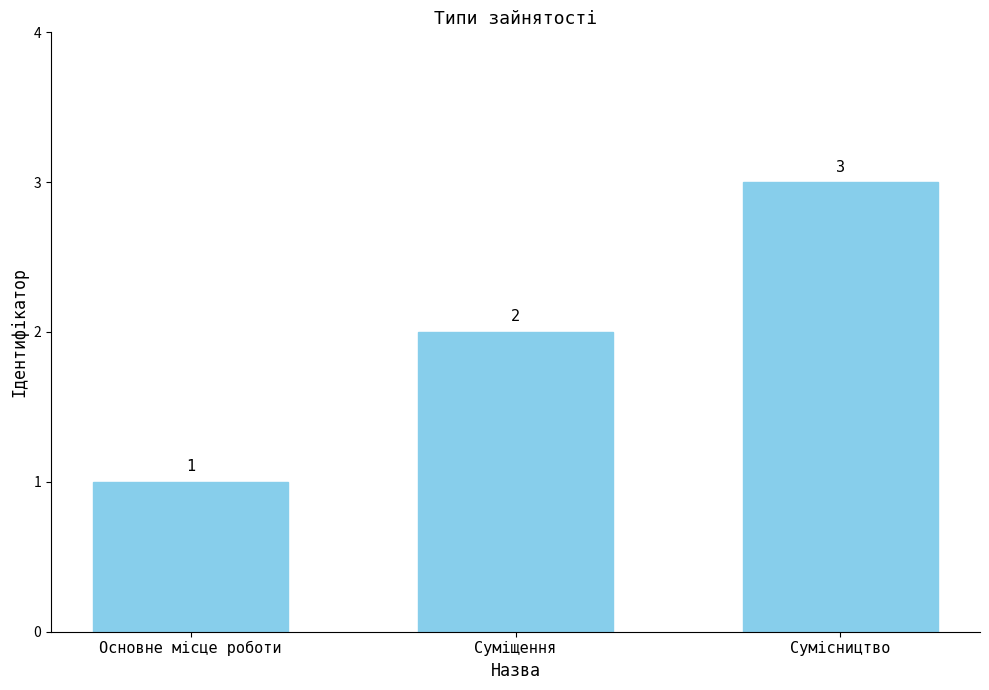

Which has a higher value, Основне місце роботи or Суміщення?

Суміщення